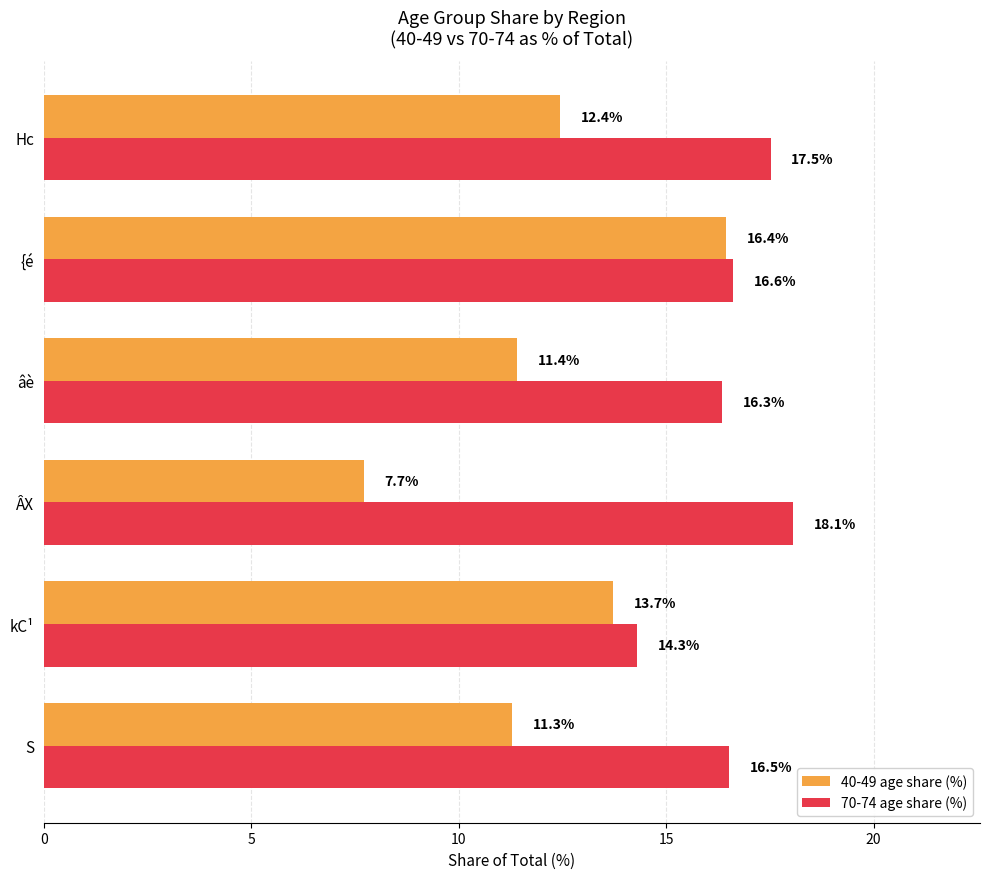

Which series has the largest range (max minus min)?

40-49 age share (%)